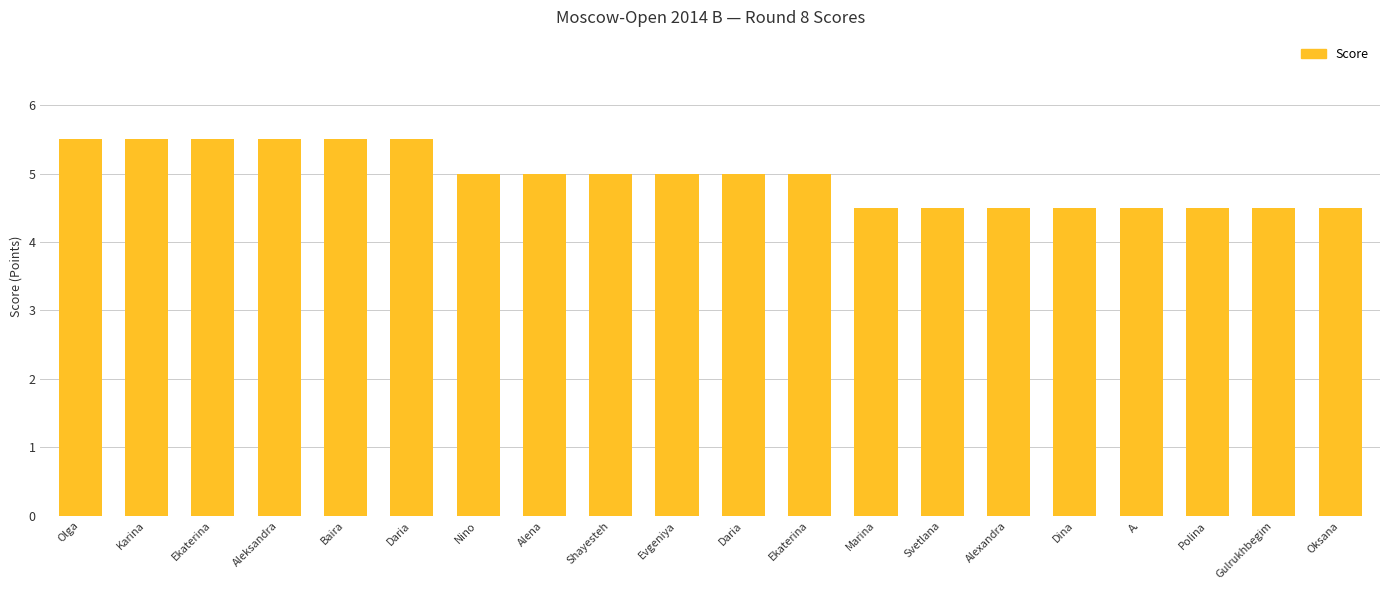

Rank the categories by value from highest to lowest.

Olga, Karina, Ekaterina, Aleksandra, Baira, Daria, Nino, Alena, Shayesteh, Evgeniya, Daria, Ekaterina, Marina, Svetlana, Alexandra, Dina, A., Polina, Gulrukhbegim, Oksana